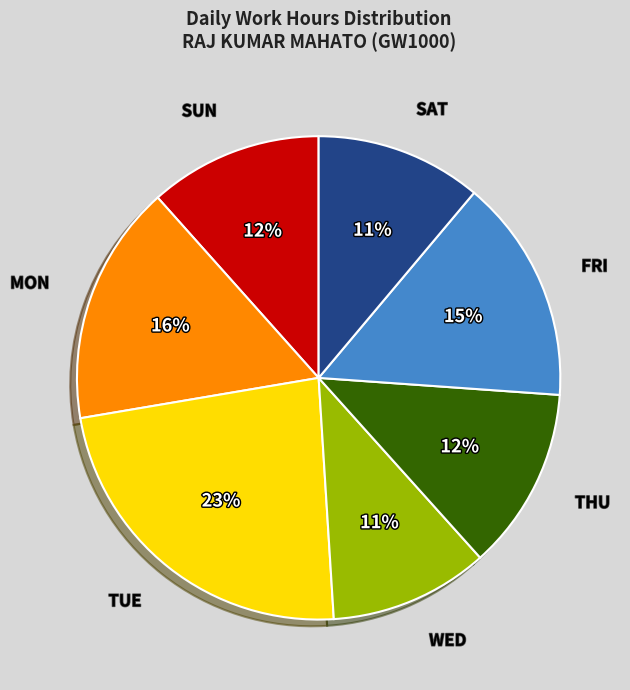

Is there a majority slice in this chart?

No